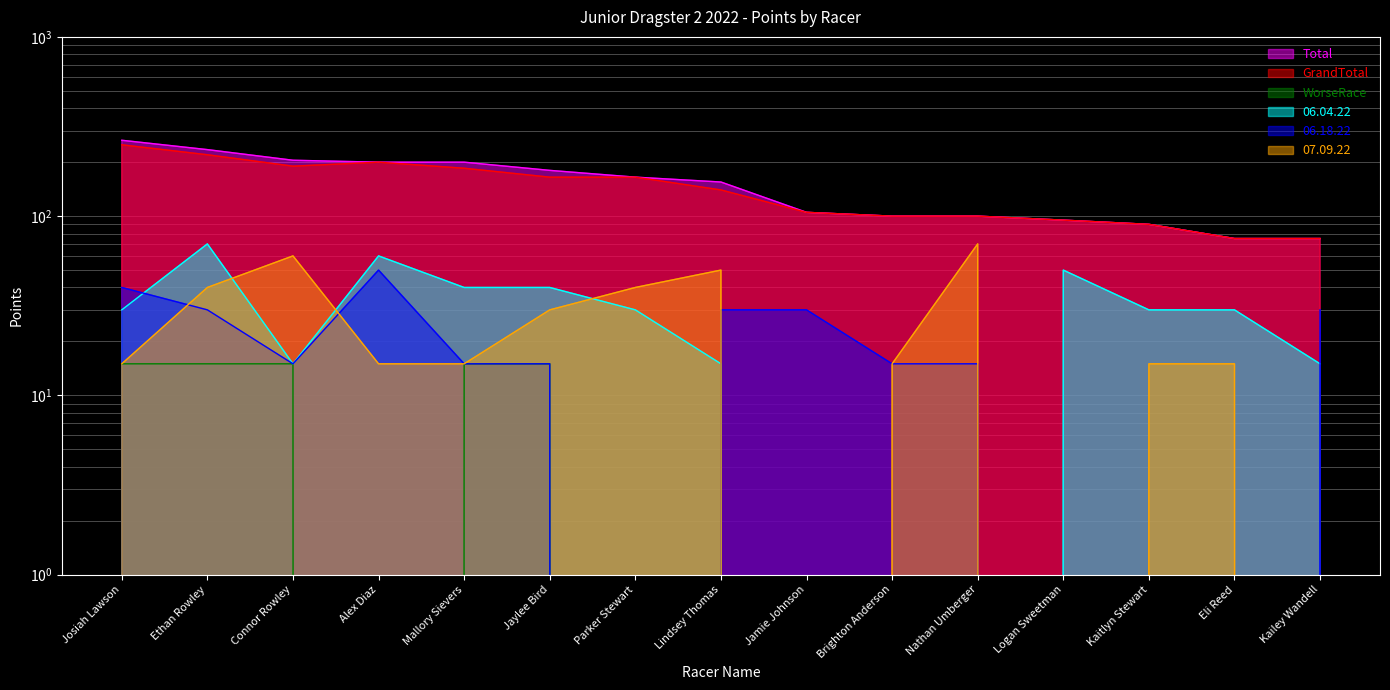

Which label corresponds to the smallest value in the chart?

Alex Diaz